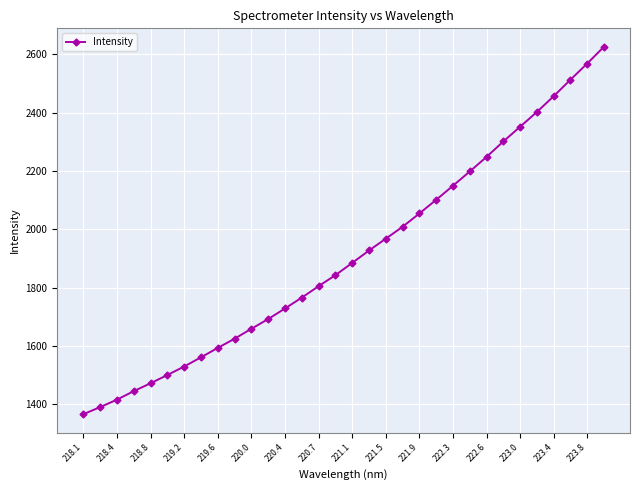

What is the maximum value shown in the chart?

2626.6